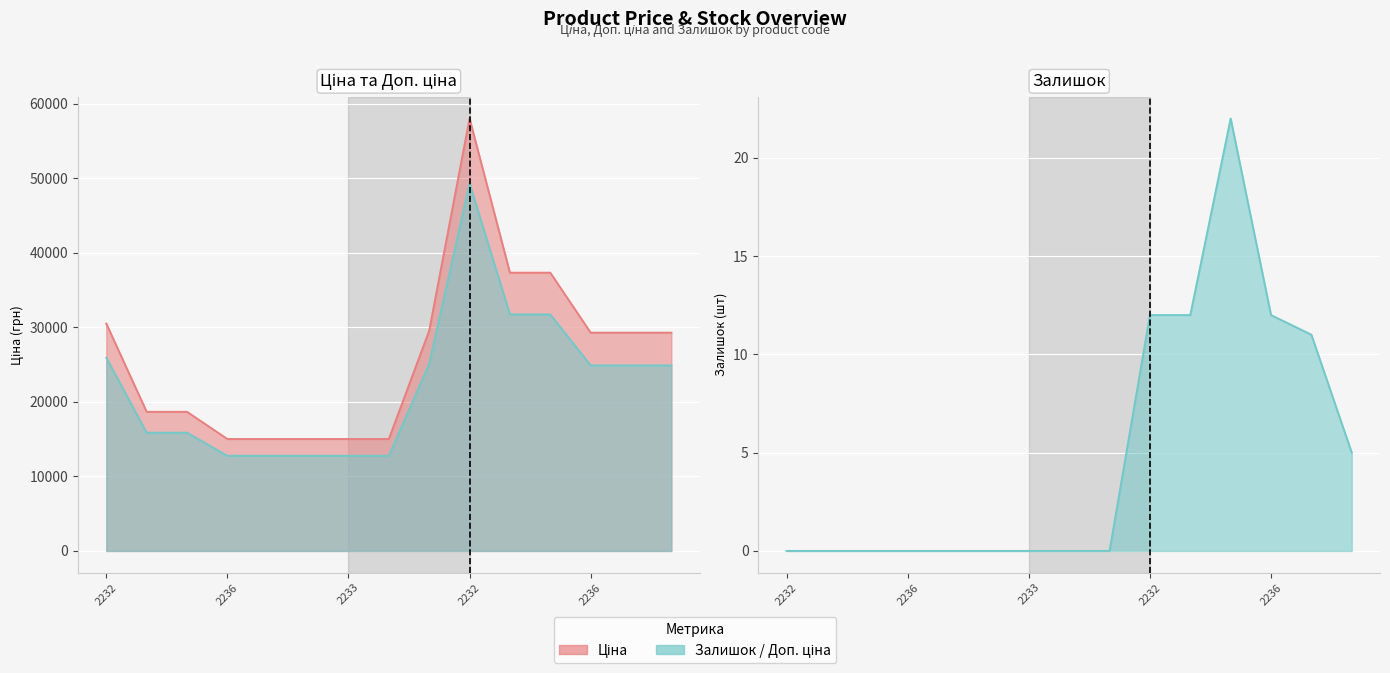

What is the spread (max minus min) of values at 287702232?

29548.9